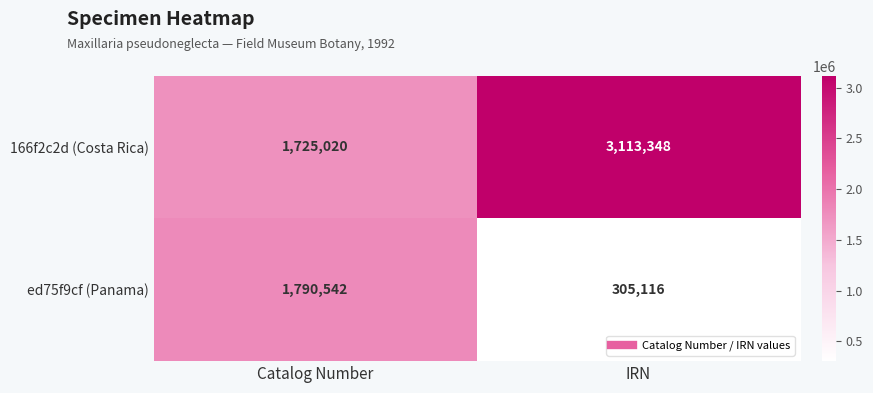

Reading left to right, extract all data points from this chart.

166f2c2d (Costa Rica): Catalog Number=1725020	IRN=3113348
ed75f9cf (Panama): Catalog Number=1790542	IRN=305116